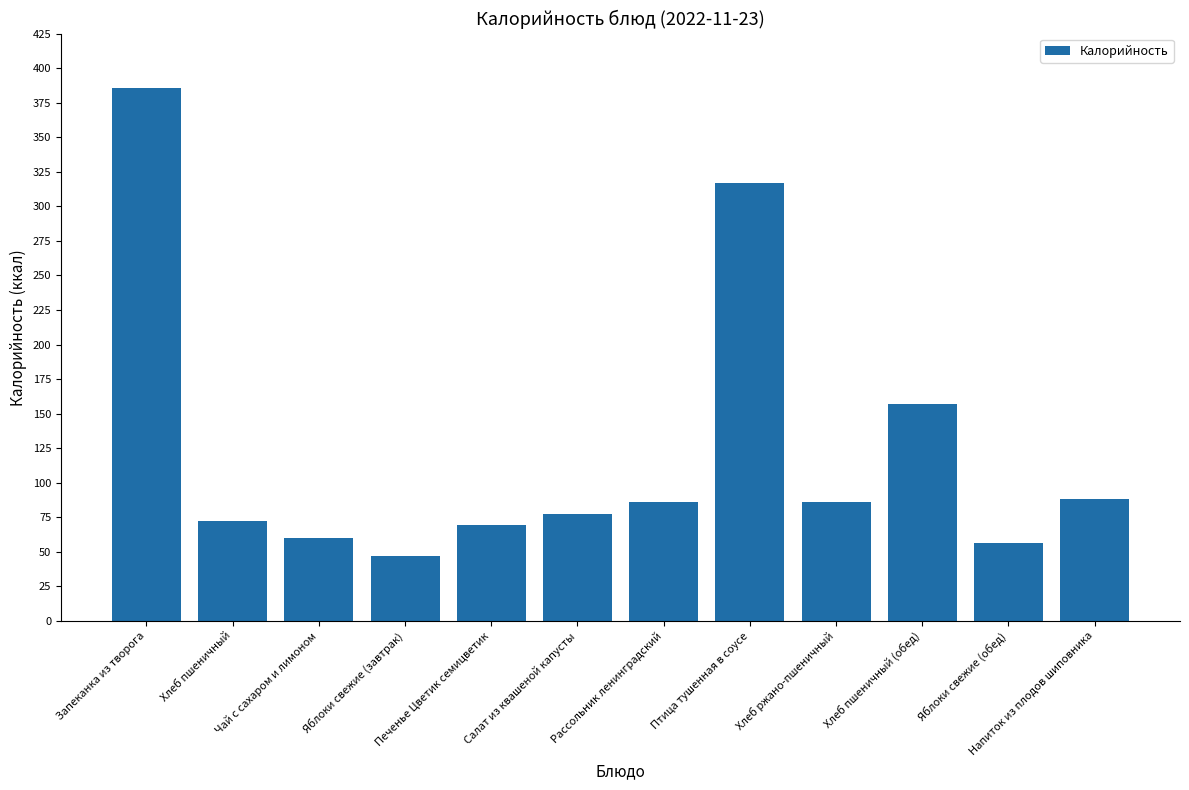

What is the sum of all values?

1501.5